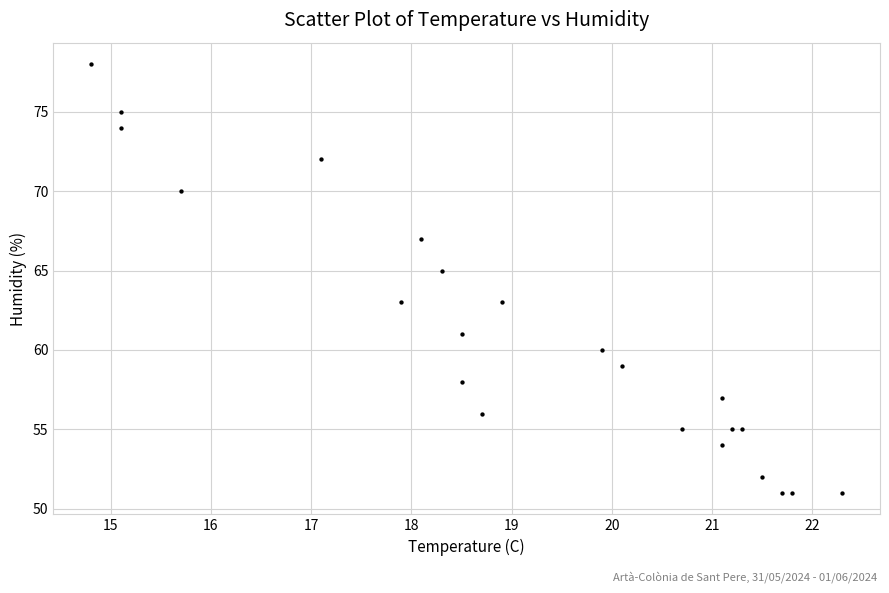

What is the range of Y values (max minus min)?

27